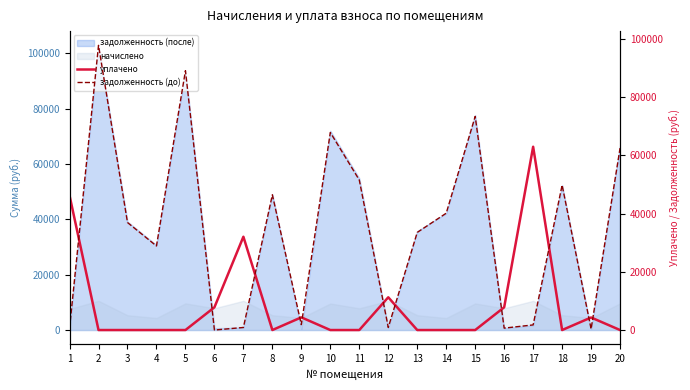

Rank the categories by задолженность (до) value from highest to lowest.

2, 5, 15, 10, 20, 11, 18, 8, 14, 3, 13, 4, 9, 17, 7, 12, 16, 1, 19, 6